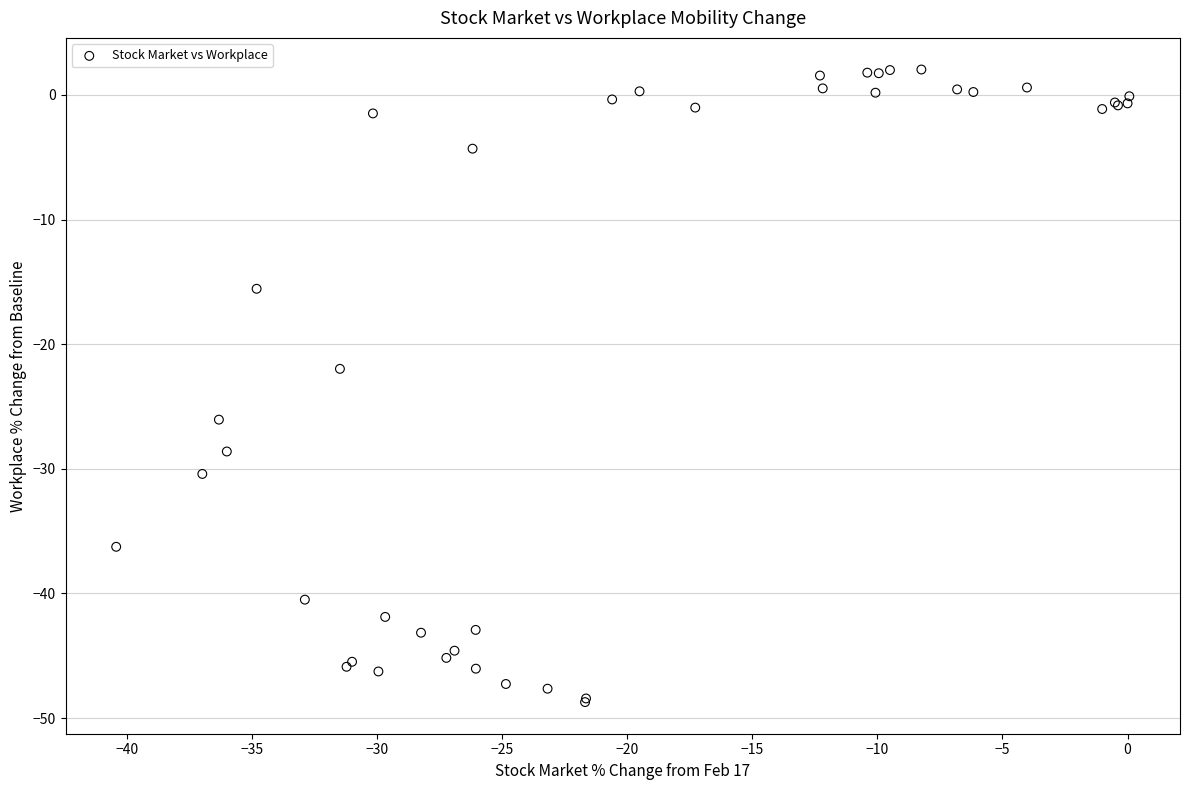

What Y value in the scatter plot is closest to -23?

-22.0